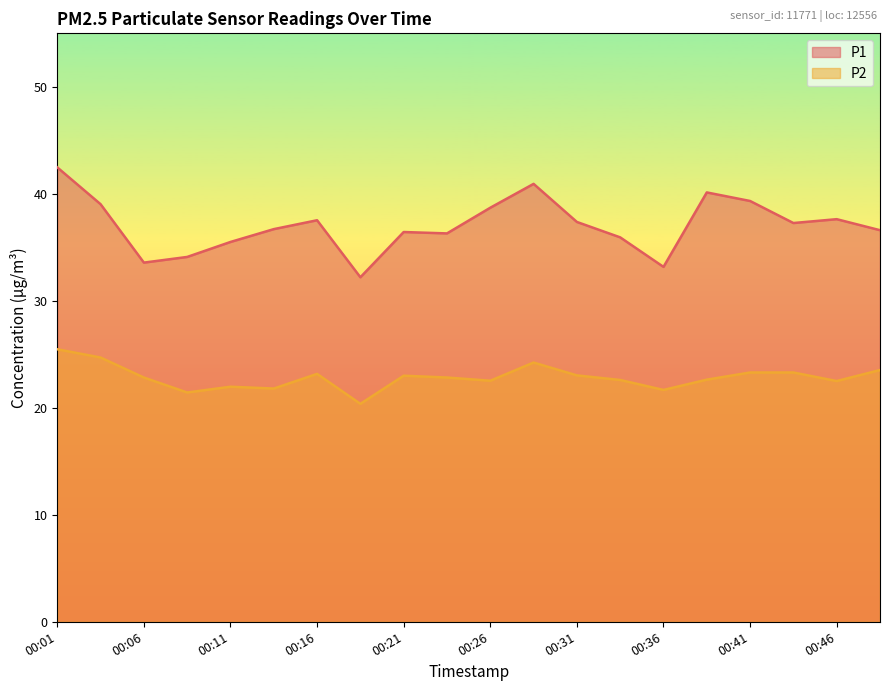

What is the difference between the second highest and minimum values in the P2 series?

4.3